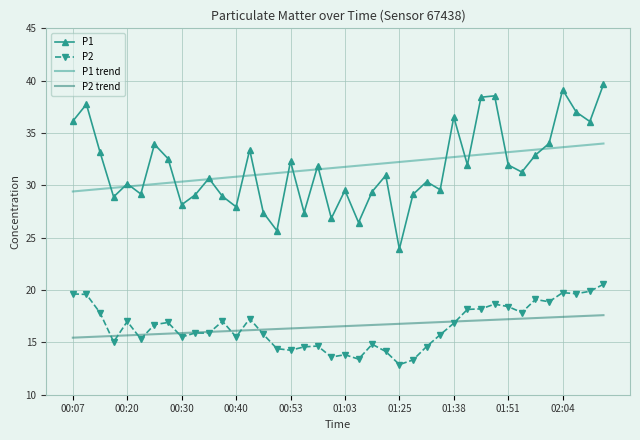

Which series has the widest spread of values?

P1